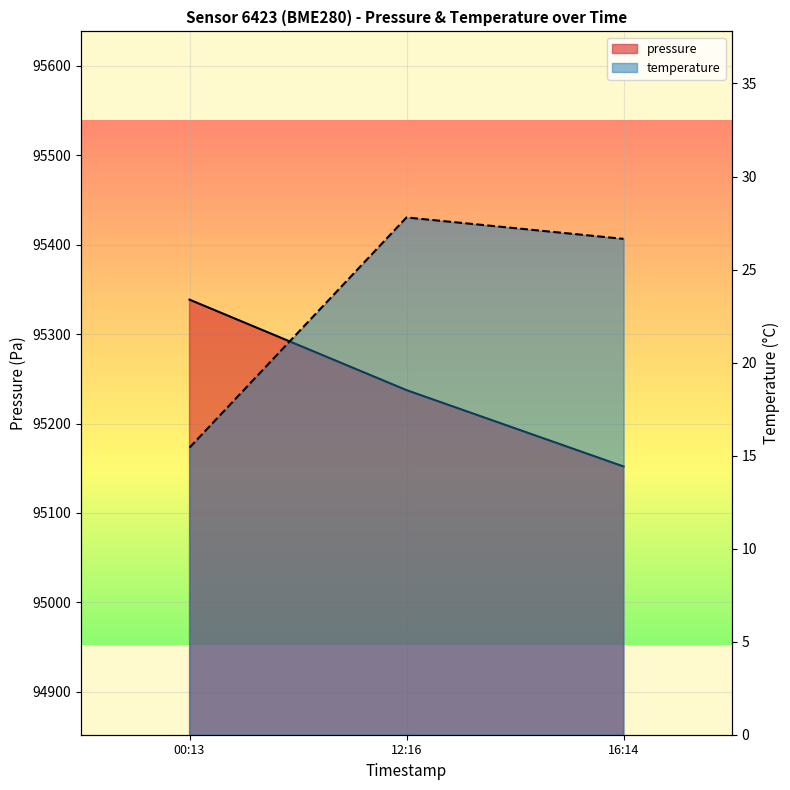

List the series in order of their peak value, lowest first.

temperature, pressure